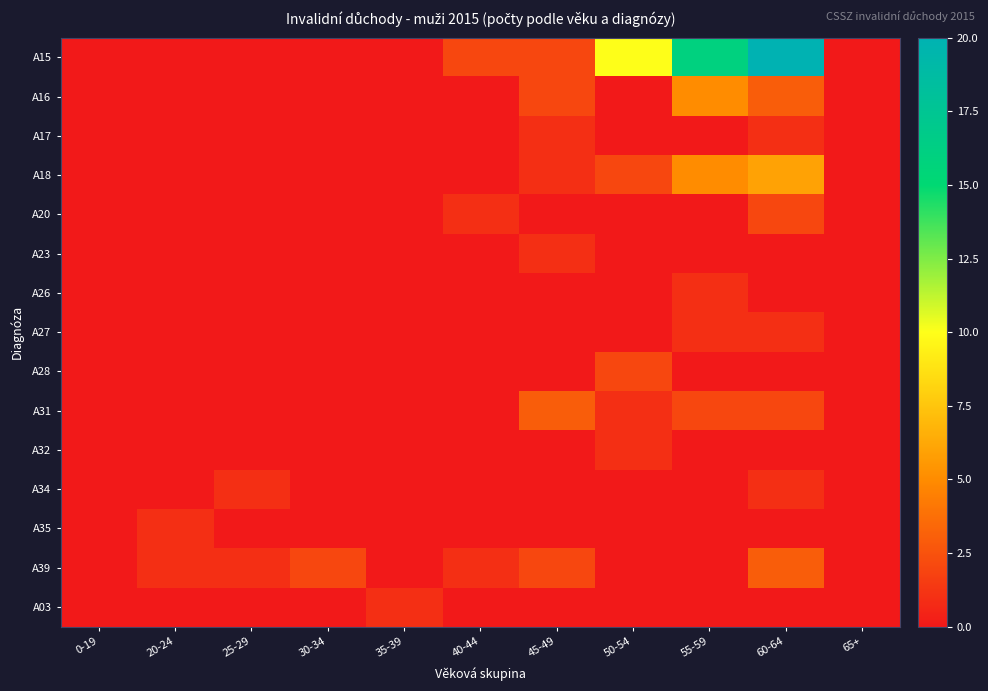

Between 20-24 and 65+, which is larger?

20-24